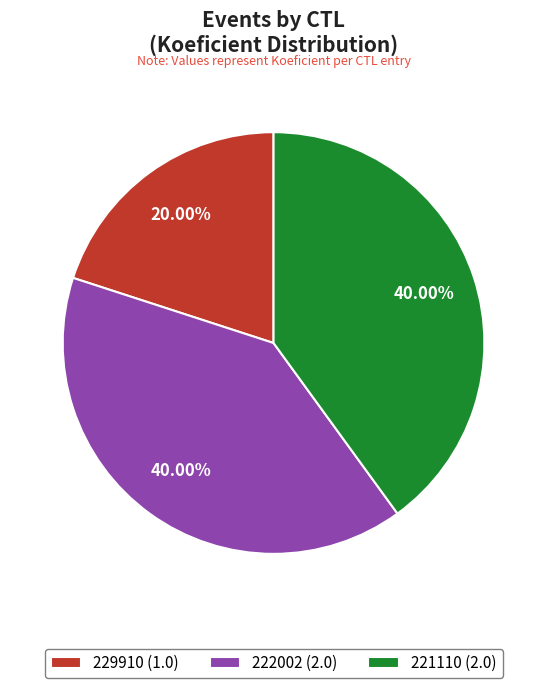

To the nearest percent, what portion does 221110 represent?

40%